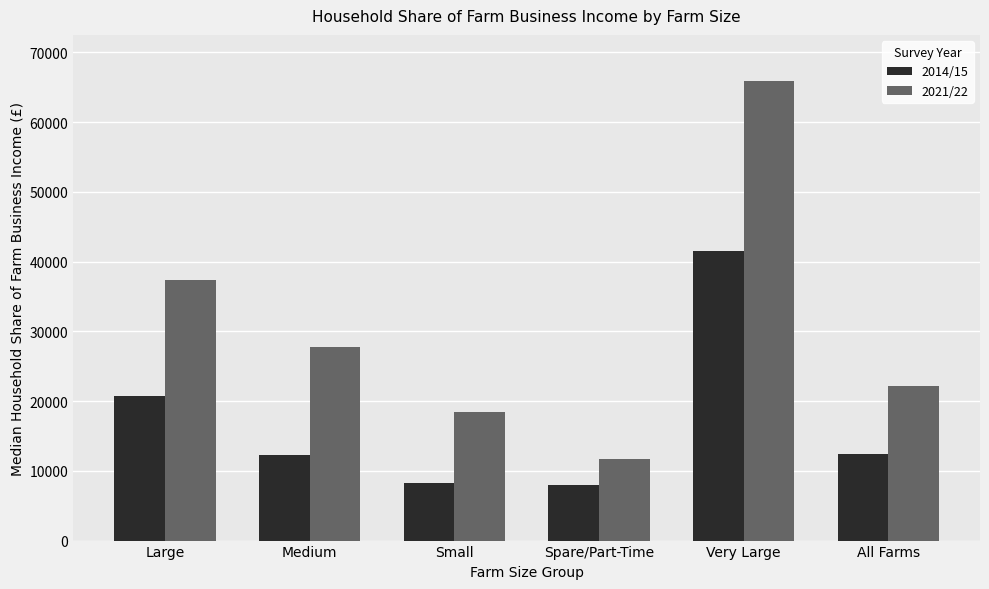

How many bars are there in total?

12